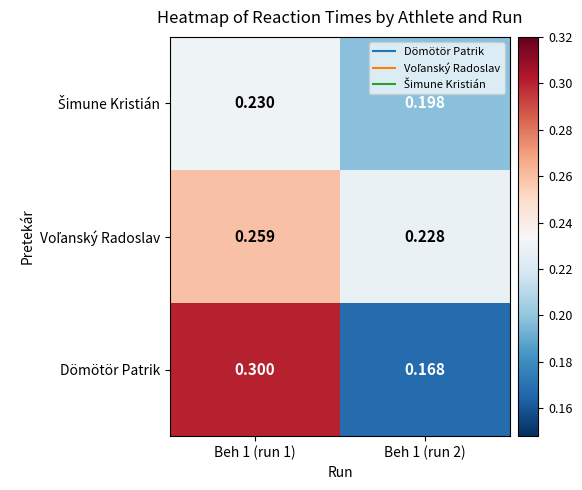

Which series changed the most between Beh 1 (run 1) and Beh 1 (run 2)?

Dömötör Patrik